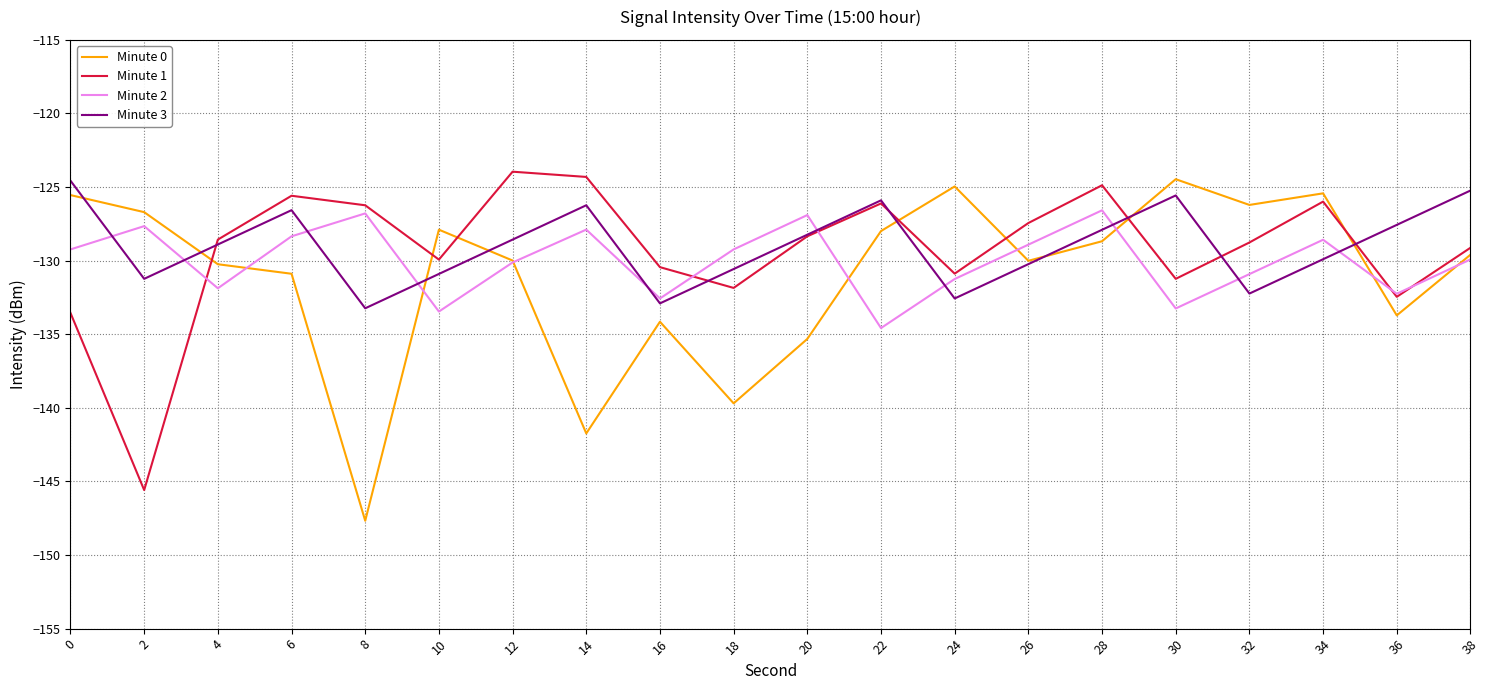

What is the minimum value for Minute 0?

-147.7